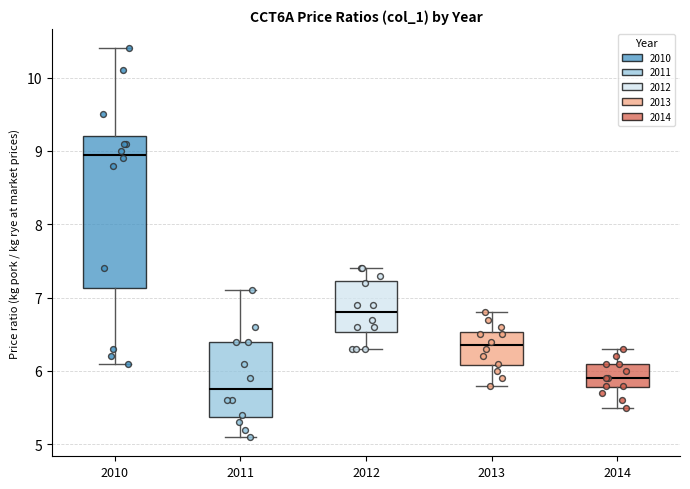

Which box's median line is the highest?

2010